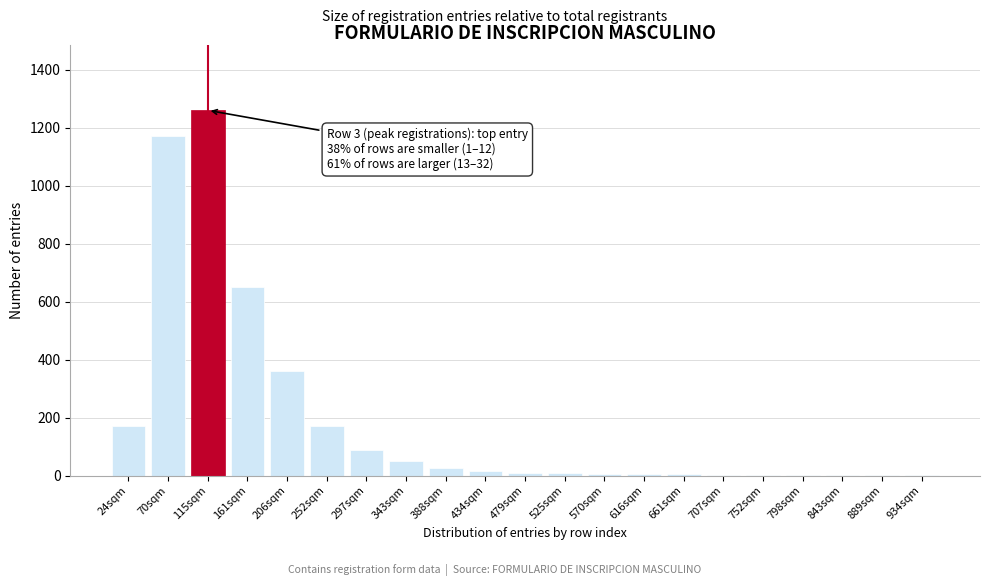

Where is the data nearest to the value 630?

161sqm